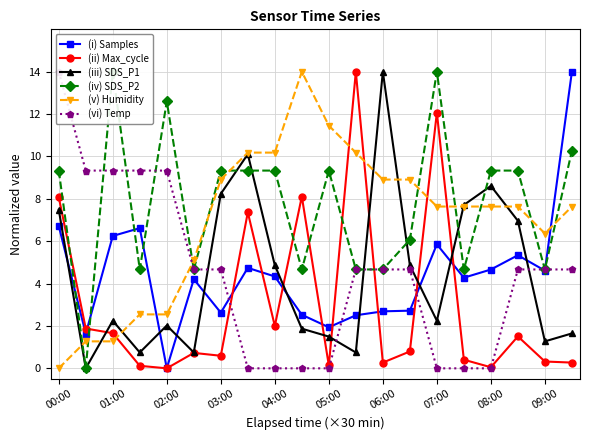

At how many categories does at least one series exceed 3?

20